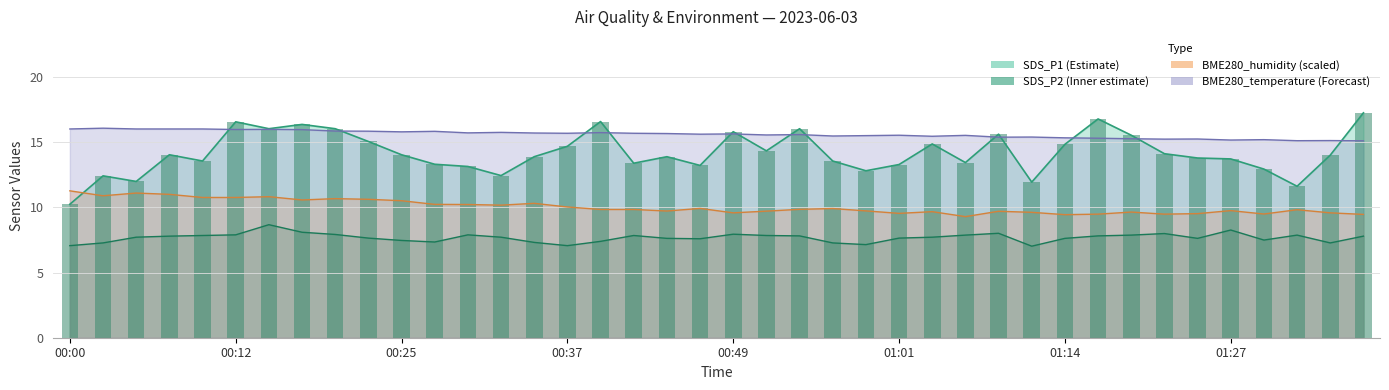

At which category does the chart reach its minimum across all series?

01:12